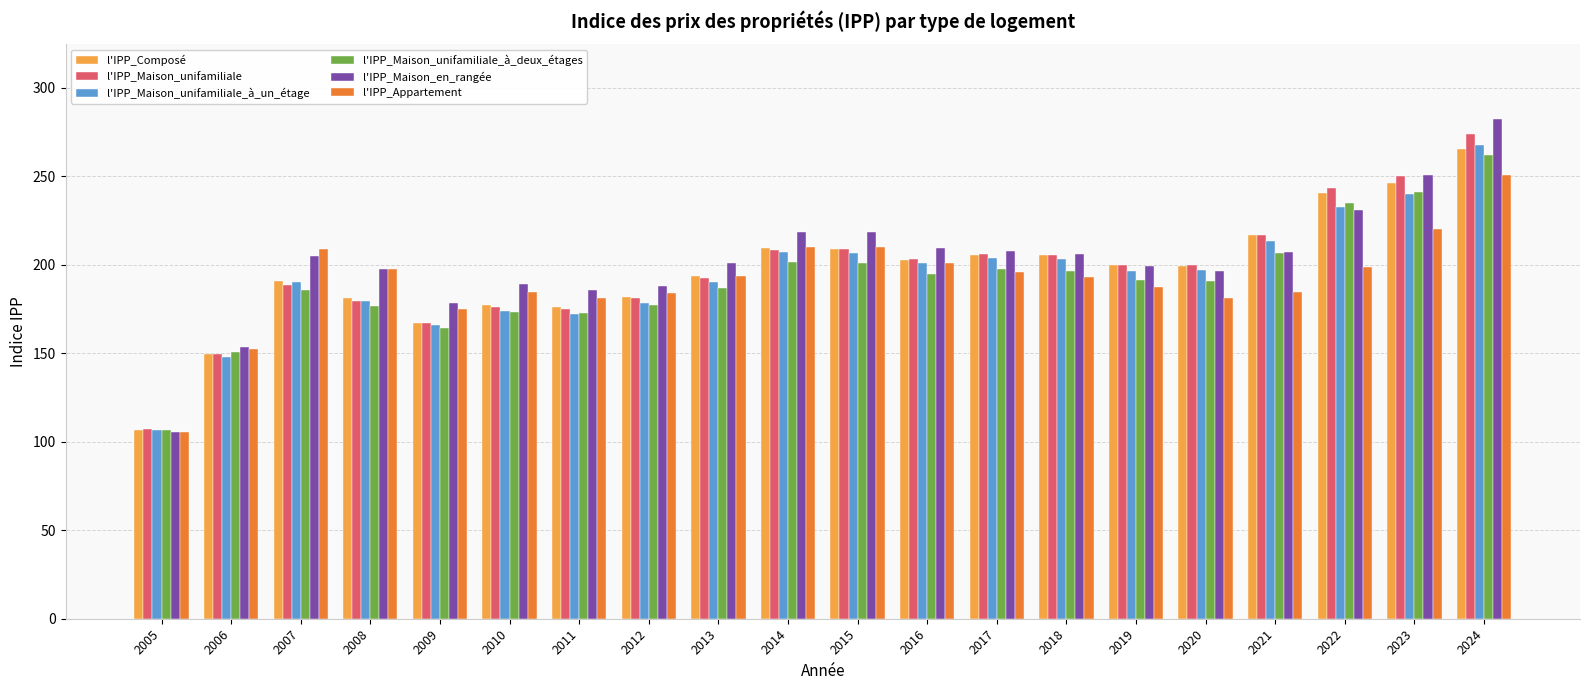

How many bars are there in total?

120